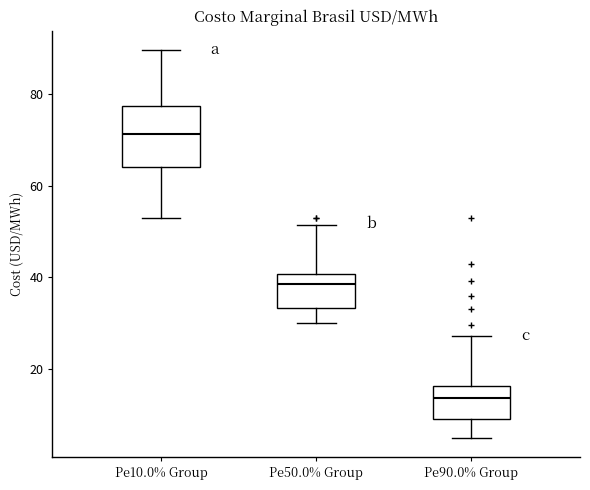

Comparing the boxes themselves (not the whiskers), which one is the tallest?

Pe10.0% Group